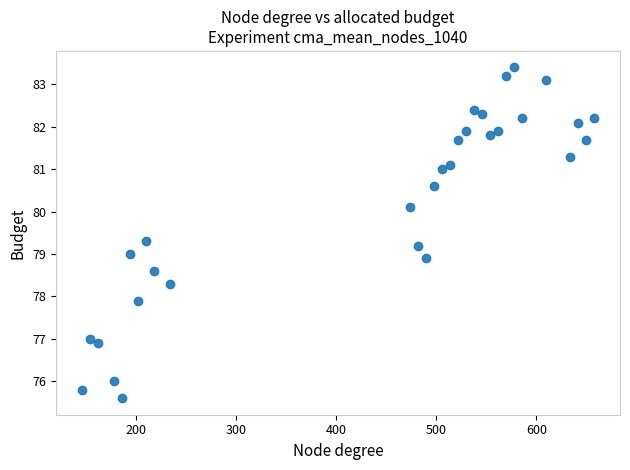

What is the range of Y values (max minus min)?

7.8